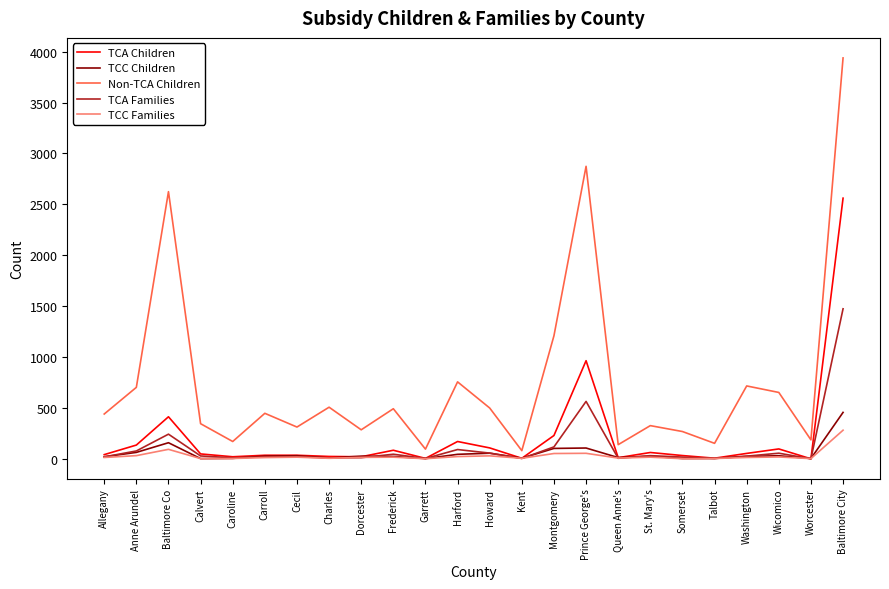

Which series has the widest spread of values?

Non-TCA Children